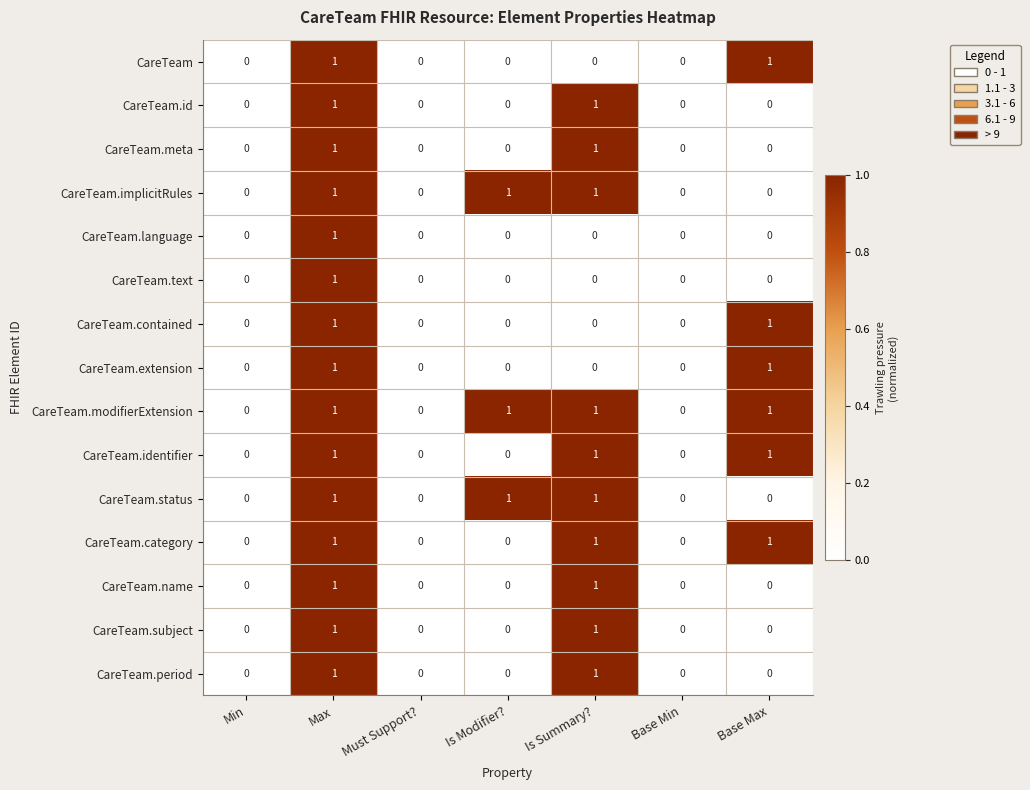

What is the greatest value displayed?

1